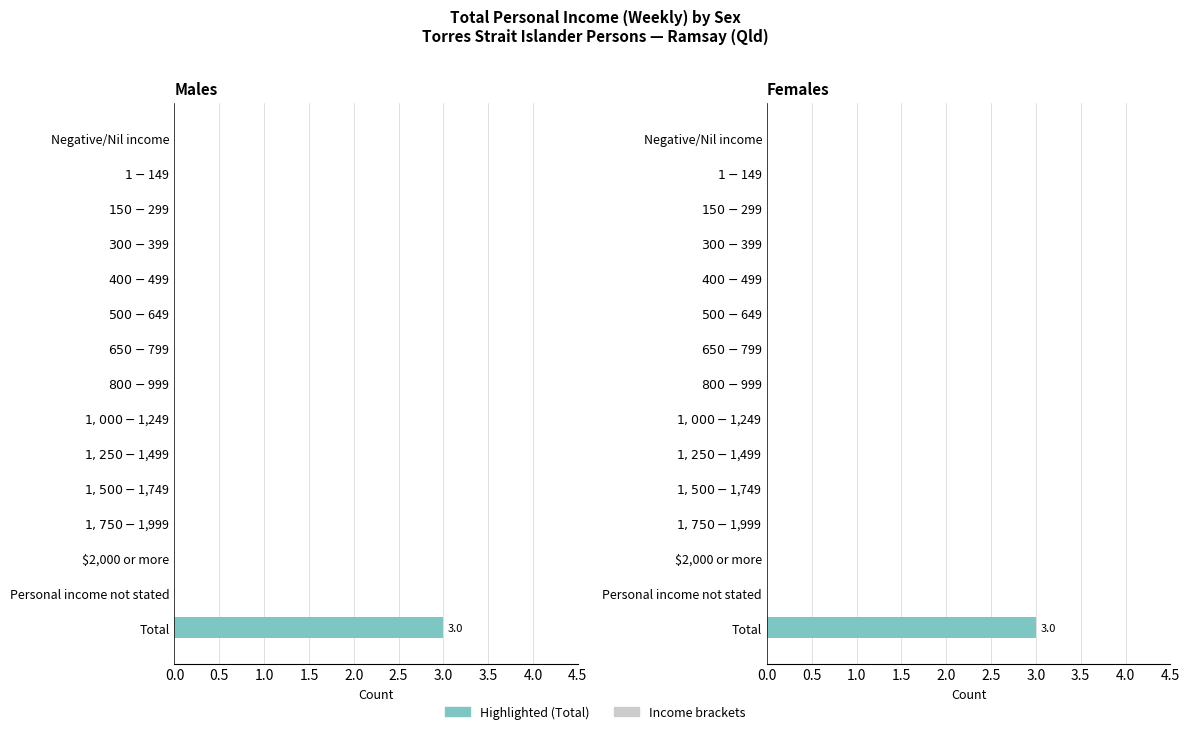

The value of Females at Personal income not stated is 1. True or false?

False